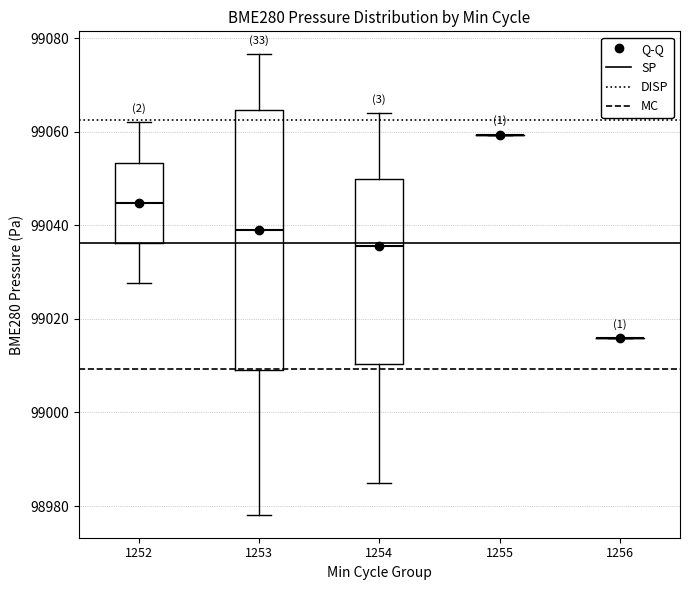

Reading left to right, read every box against the y-axis: the position of its median line, the range the box covers, and the ends of its whiskers. The values are not printed on the chart, so give them approximately, as read against the axis.

1252: median 99044, box 99036 to 99054, whiskers 99028 to 99062
1253: median 99038, box 99010 to 99064, whiskers 98978 to 99076
1254: median 99036, box 99010 to 99050, whiskers 98986 to 99064
1255: box collapsed to a line at 99060, whiskers 99060 to 99060
1256: box collapsed to a line at 99016, whiskers 99016 to 99016